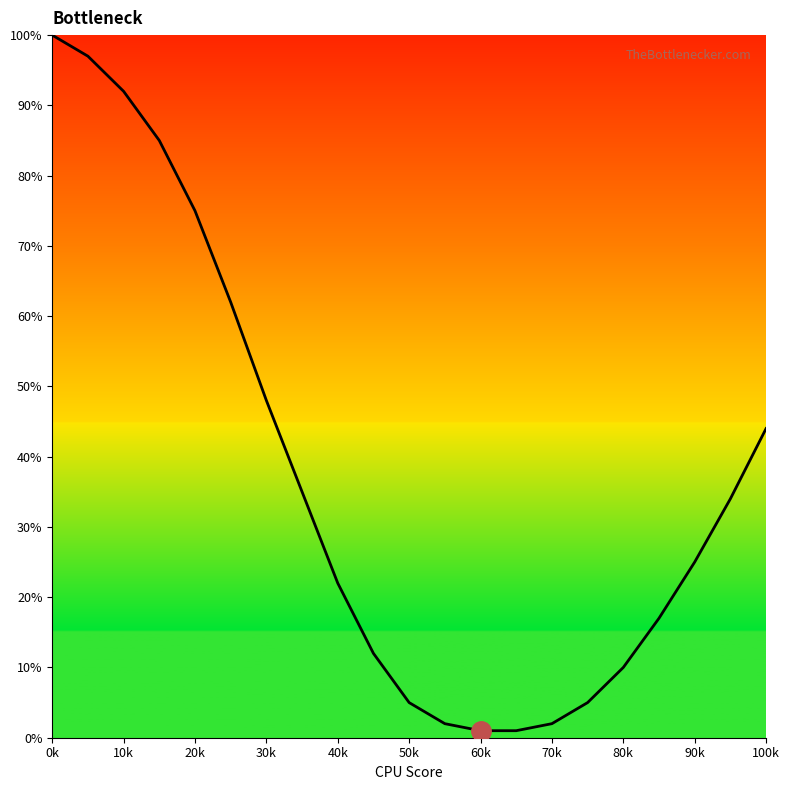

Is this an area chart (filled region under the line)?

Yes